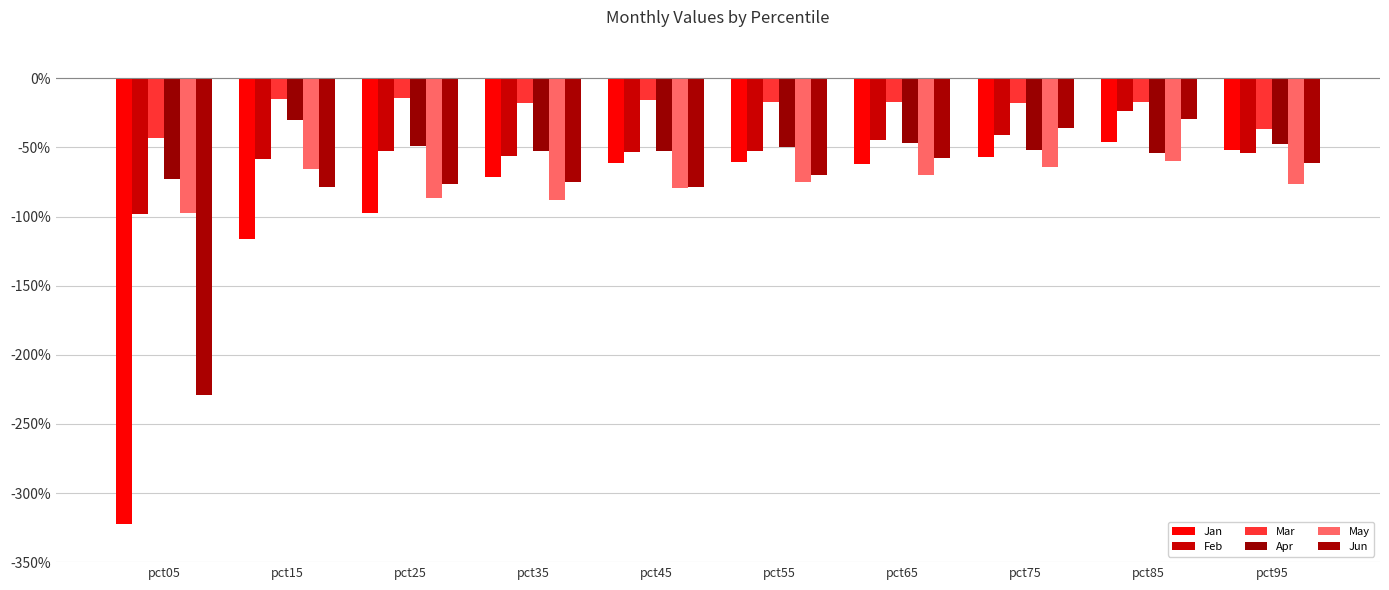

Between pct45 and pct25, which is larger?

pct45